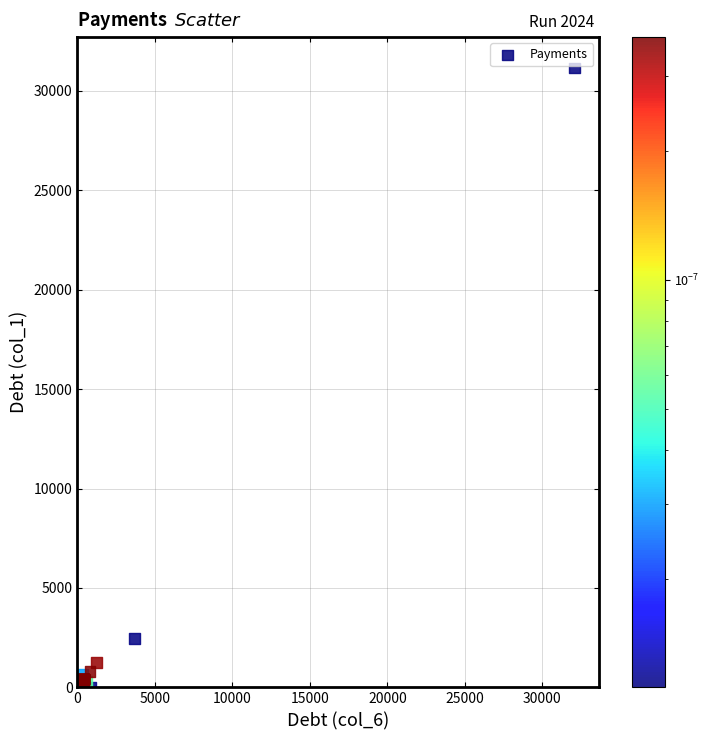

What Y value in the scatter plot is closest to 15570?

2447.1